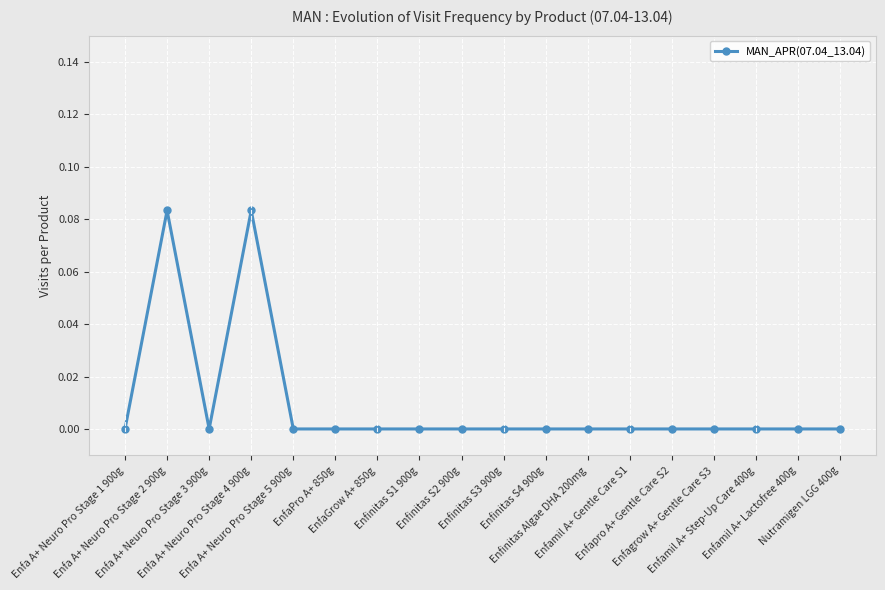

List the labels in order of value, largest first.

Enfa A+ Neuro Pro Stage 2 900g, Enfa A+ Neuro Pro Stage 4 900g, Enfa A+ Neuro Pro Stage 1 900g, Enfa A+ Neuro Pro Stage 3 900g, Enfa A+ Neuro Pro Stage 5 900g, EnfaPro A+ 850g, EnfaGrow A+ 850g, Enfinitas S1 900g, Enfinitas S2 900g, Enfinitas S3 900g, Enfinitas S4 900g, Enfinitas Algae DHA 200mg, Enfamil A+ Gentle Care S1, Enfapro A+ Gentle Care S2, Enfagrow A+ Gentle Care S3, Enfamil A+ Step-Up Care 400g, Enfamil A+ Lactofree 400g, Nutramigen LGG 400g